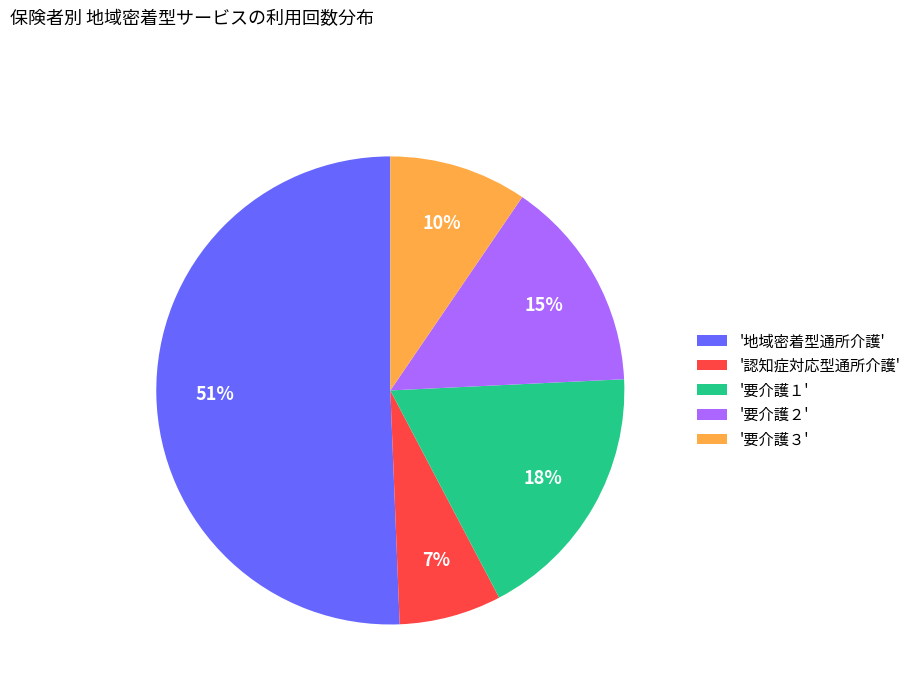

How many slices are in this pie chart?

5